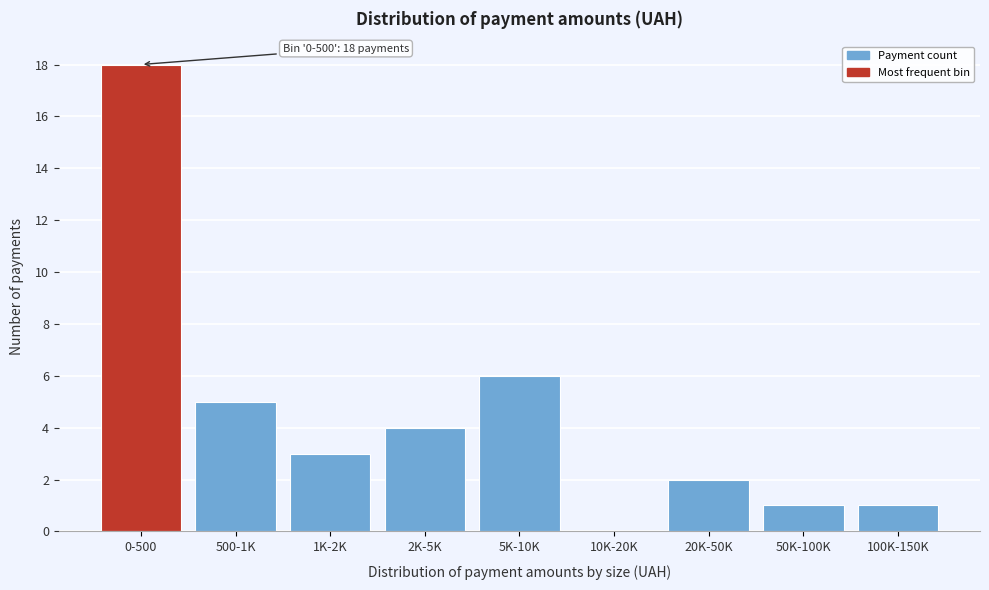

Reading left to right, extract all data points from this chart.

0-500=18	500-1K=5	1K-2K=3	2K-5K=4	5K-10K=6	10K-20K=0	20K-50K=2	50K-100K=1	100K-150K=1